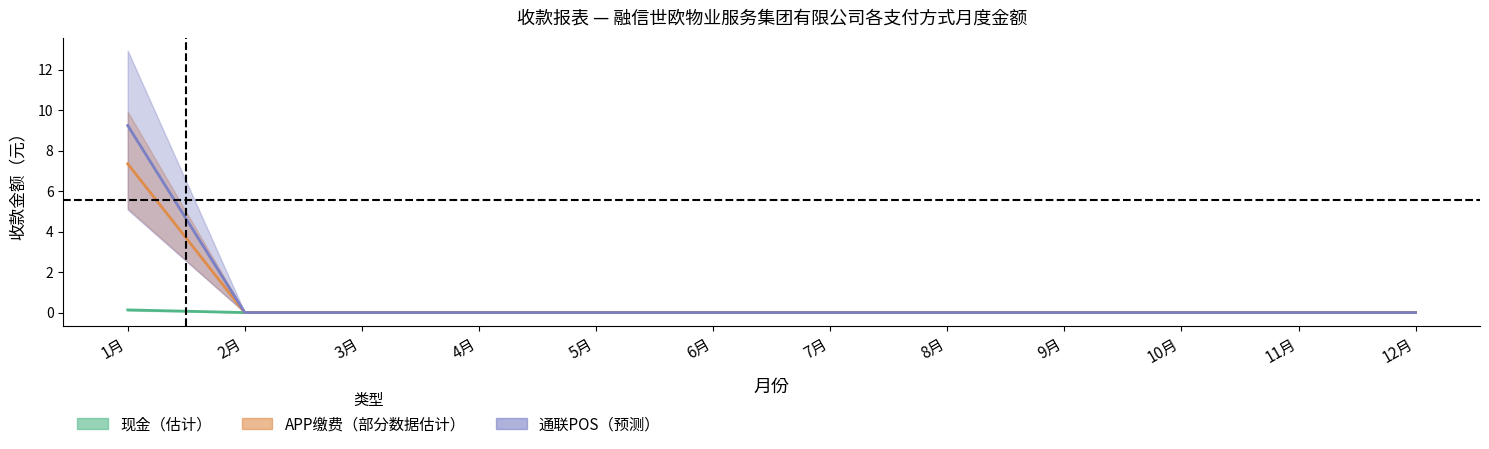

What is the label of the 2nd point from the right?

11月